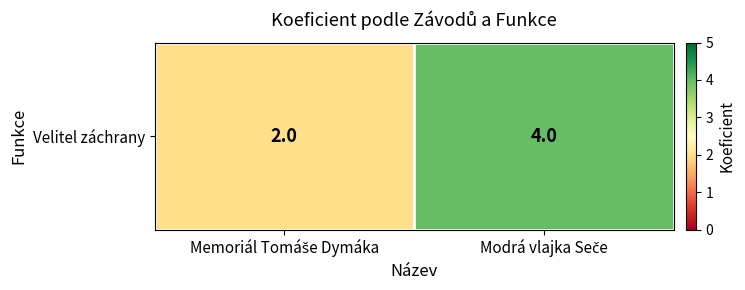

Rank the categories by value from highest to lowest.

Modrá vlajka Seče, Memoriál Tomáše Dymáka